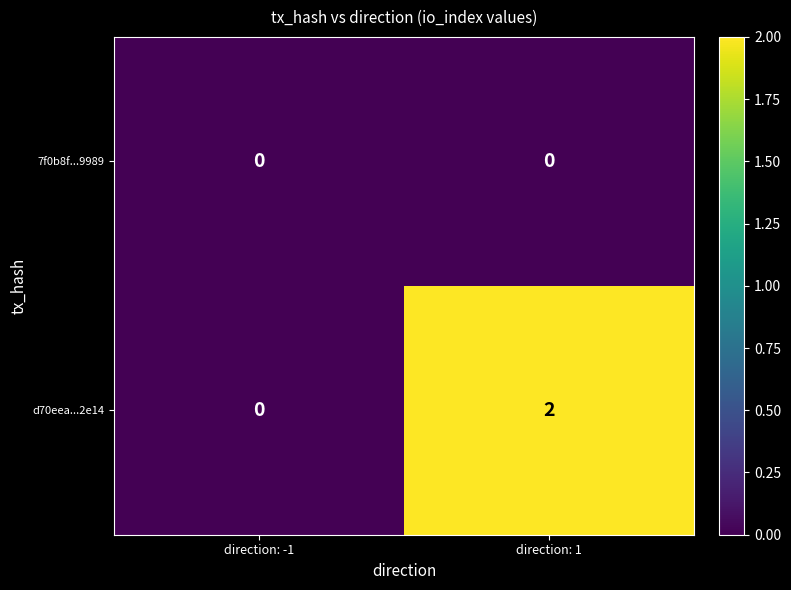

How many data points does each series have?

2